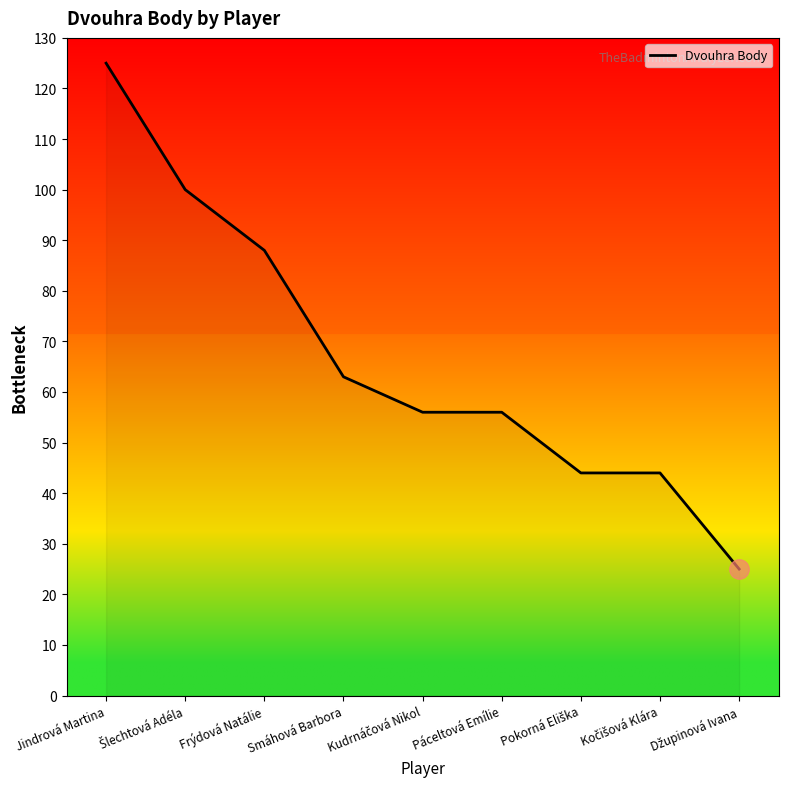

What is the smallest value displayed?

25